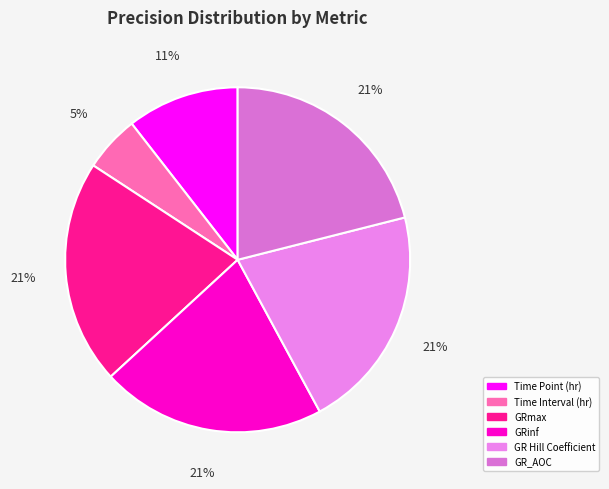

To the nearest percent, what is the combined percentage of GRinf and Time Interval (hr)?

26%